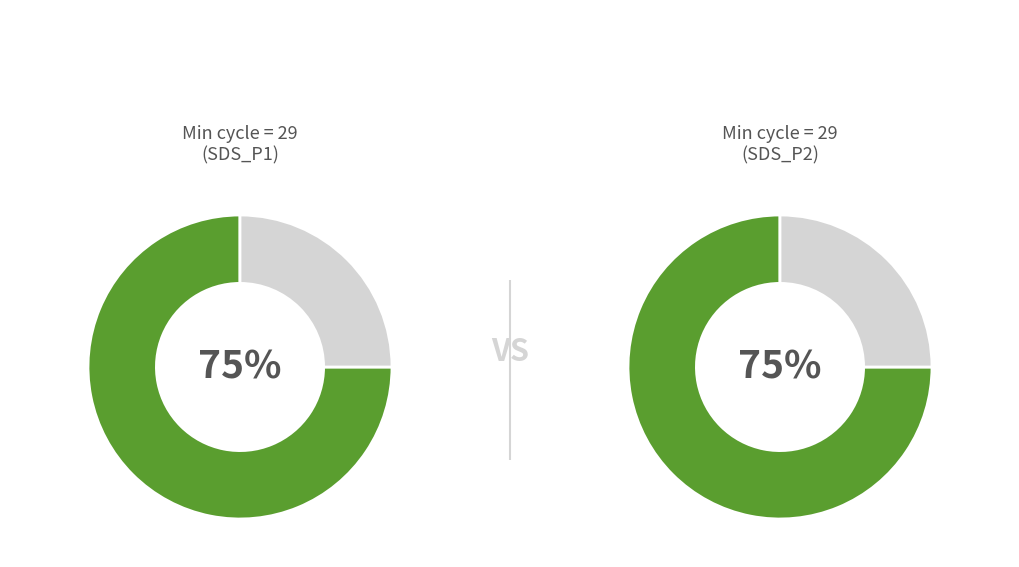

Is the sum of 12 and 27 greater than half?

No